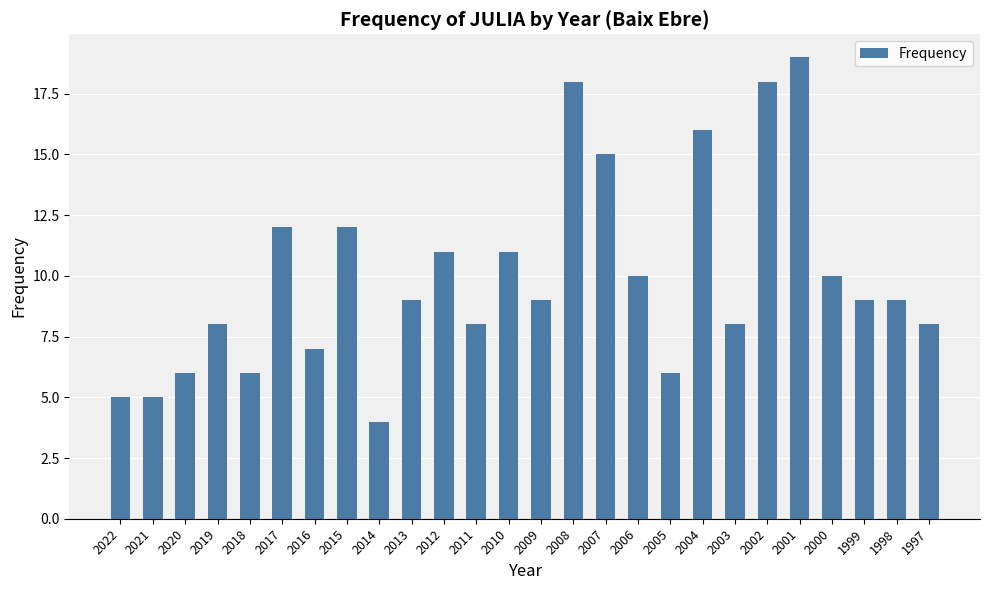

Which has a higher value, 2002 or 2005?

2002